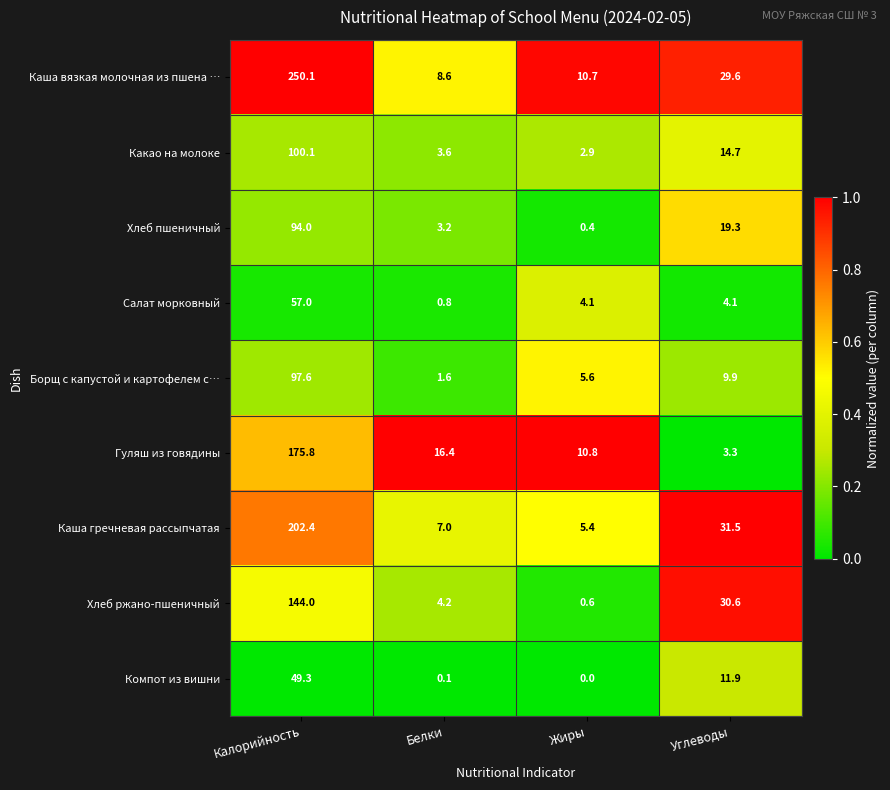

What is the difference between the highest and lowest values at Углеводы?

28.2